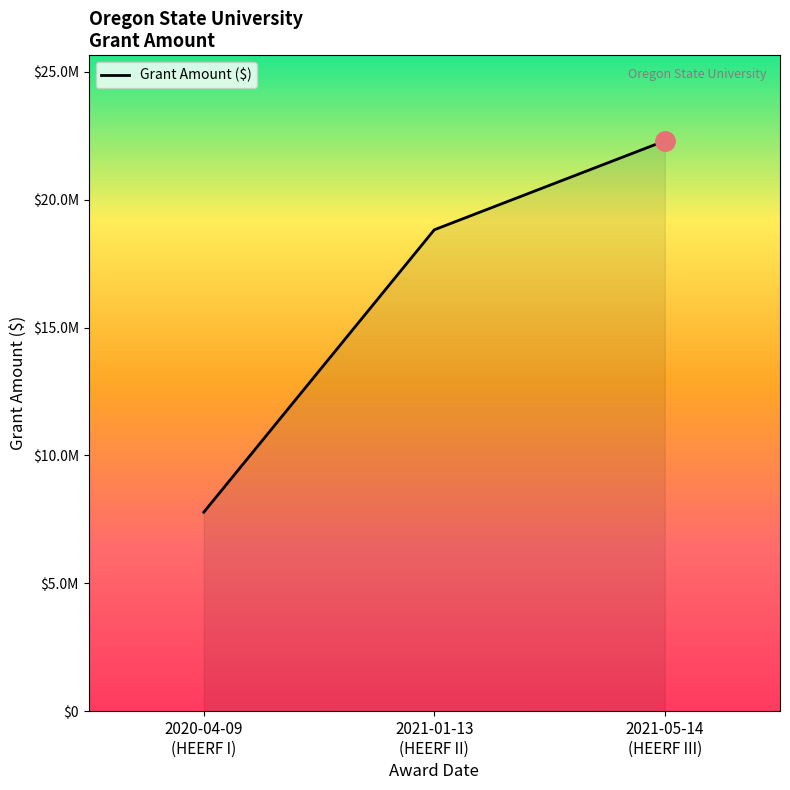

Between 2021-01-13
(HEERF II) and 2020-04-09
(HEERF I), which is larger?

2021-01-13
(HEERF II)